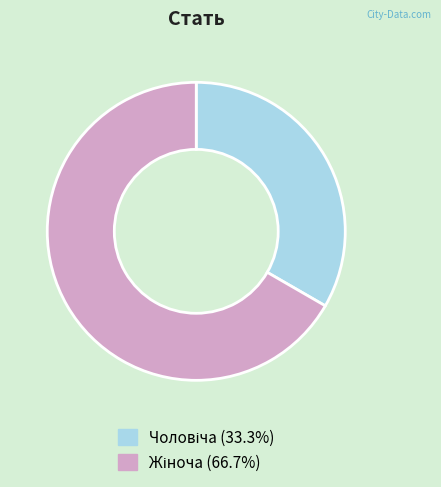

How many slices are in this pie chart?

2